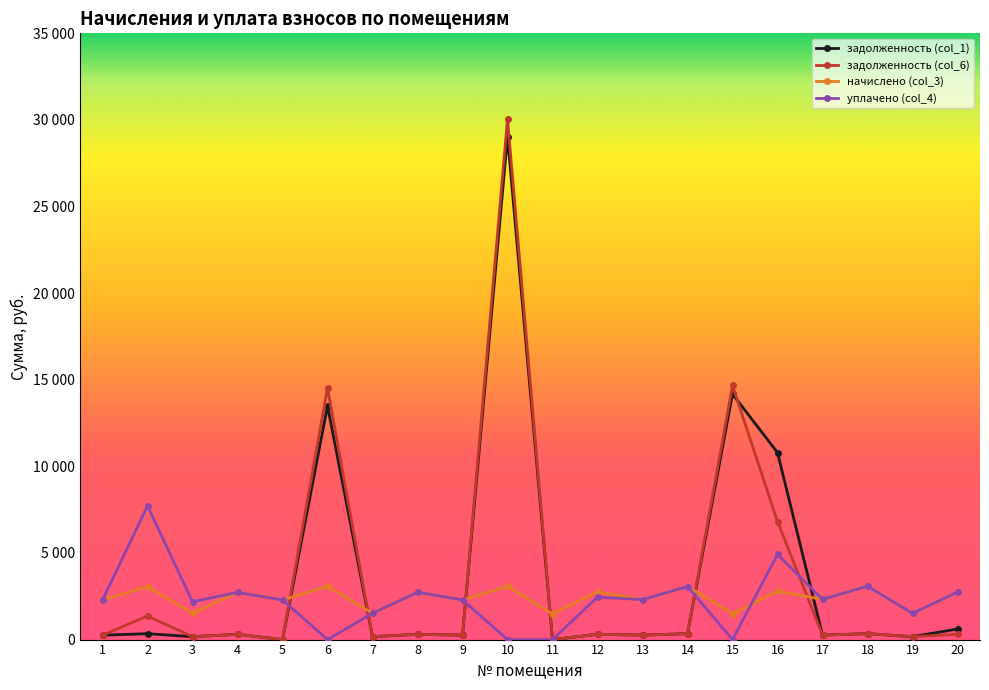

What are all the series names shown in the legend?

задолженность (col_1), задолженность (col_6), начислено (col_3), уплачено (col_4)